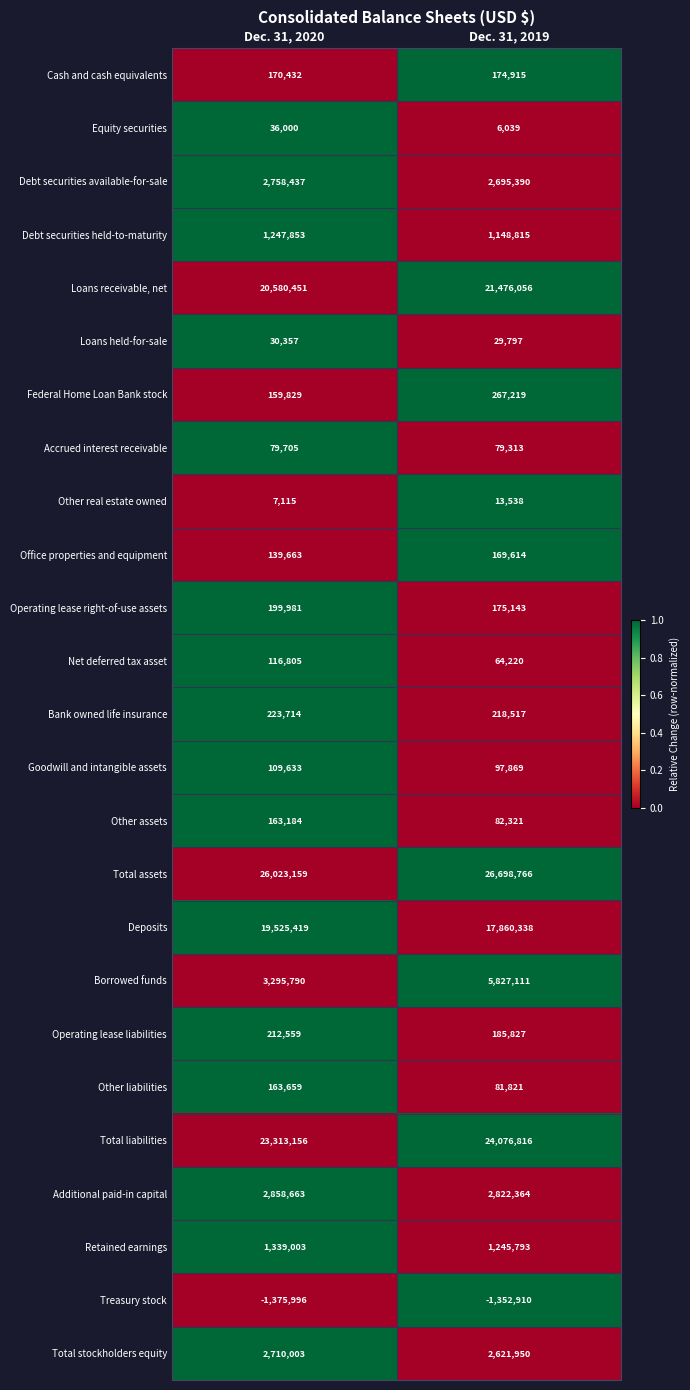

What is the difference between the Goodwill and intangible assets values at Dec. 31, 2020 and Dec. 31, 2019?

11764